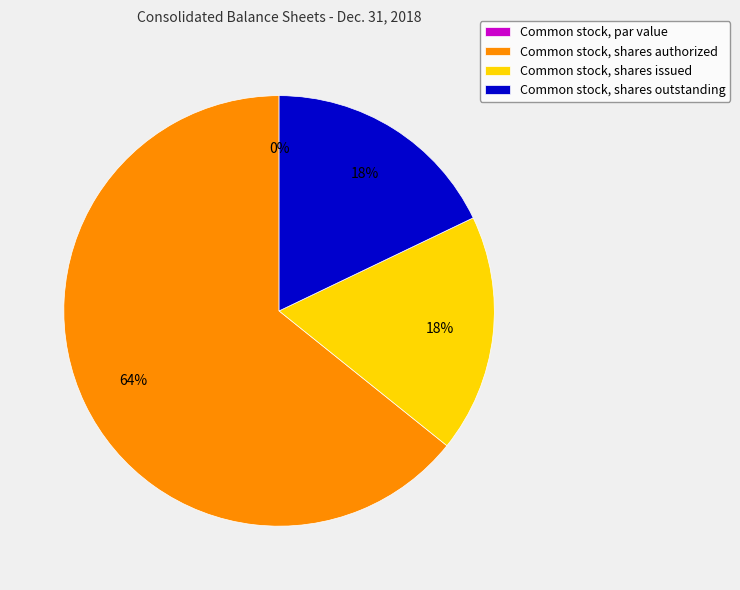

To the nearest percent, what is the combined percentage of Common stock, shares authorized and Common stock, shares outstanding?

82%